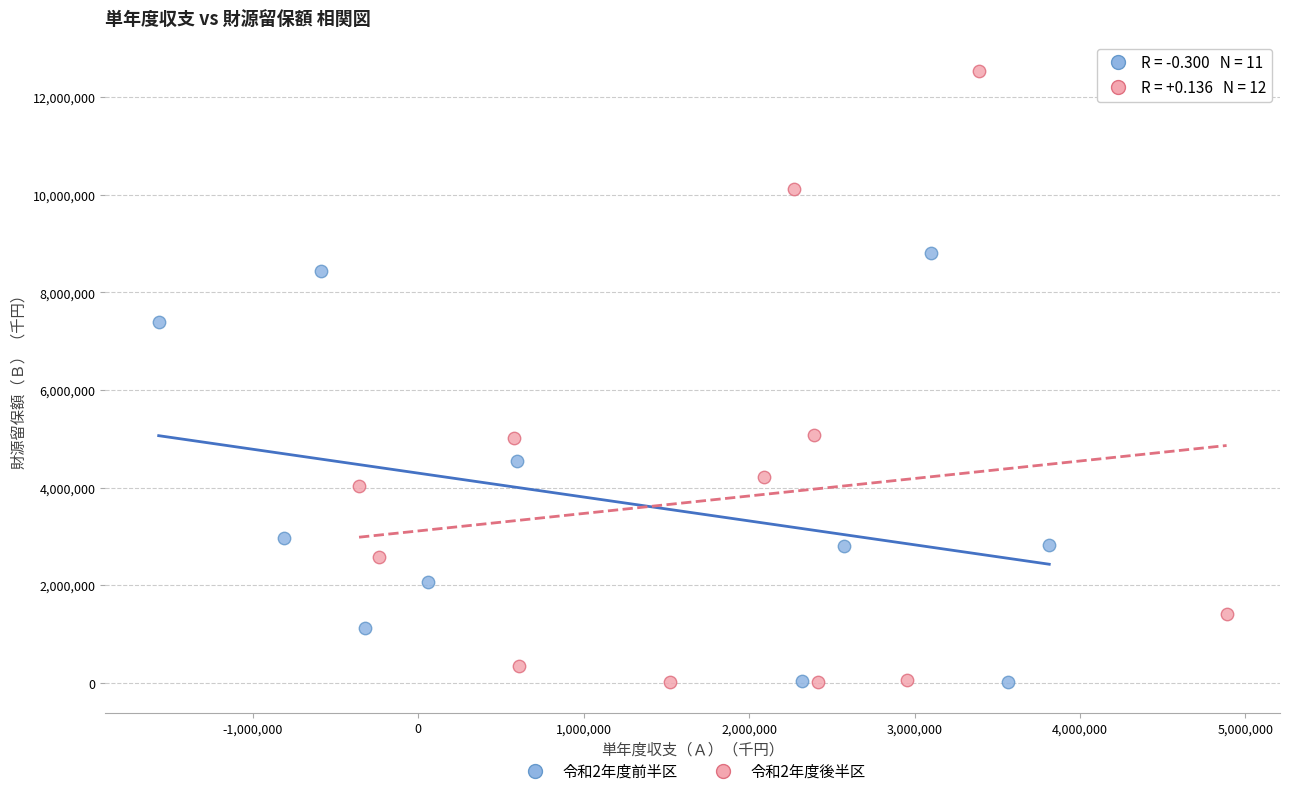

Which series has the largest Y range (max minus min)?

令和2年度後半区